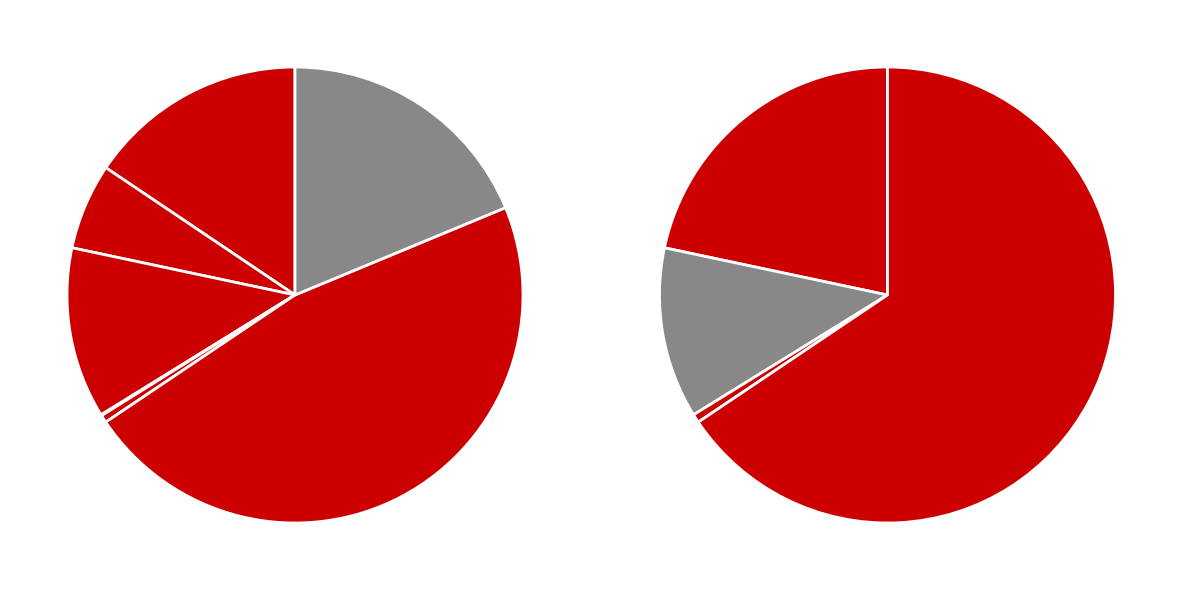

Which slice is the smallest?

Laminate AGT Armonia Large